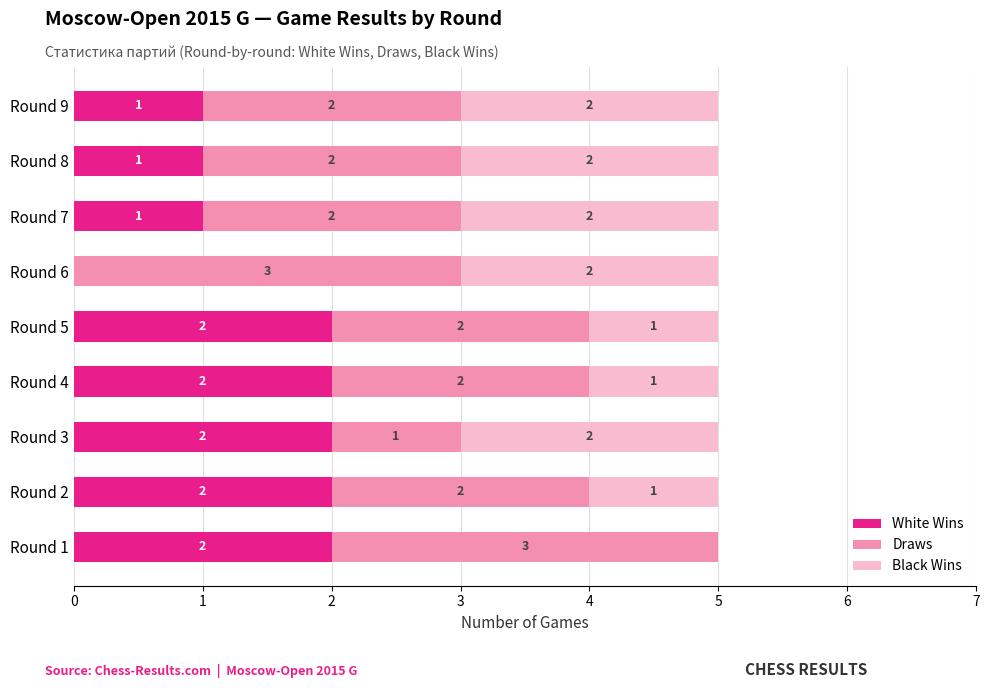

True or false: White Wins has a value of 1 at Round 6.

False